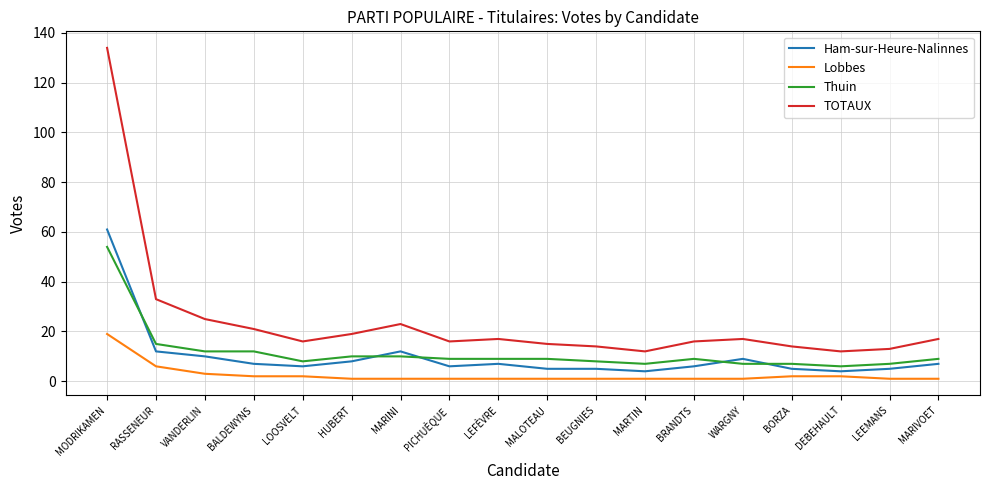

Rank the series at BORZA from lowest to highest value.

Lobbes, Ham-sur-Heure-Nalinnes, Thuin, TOTAUX